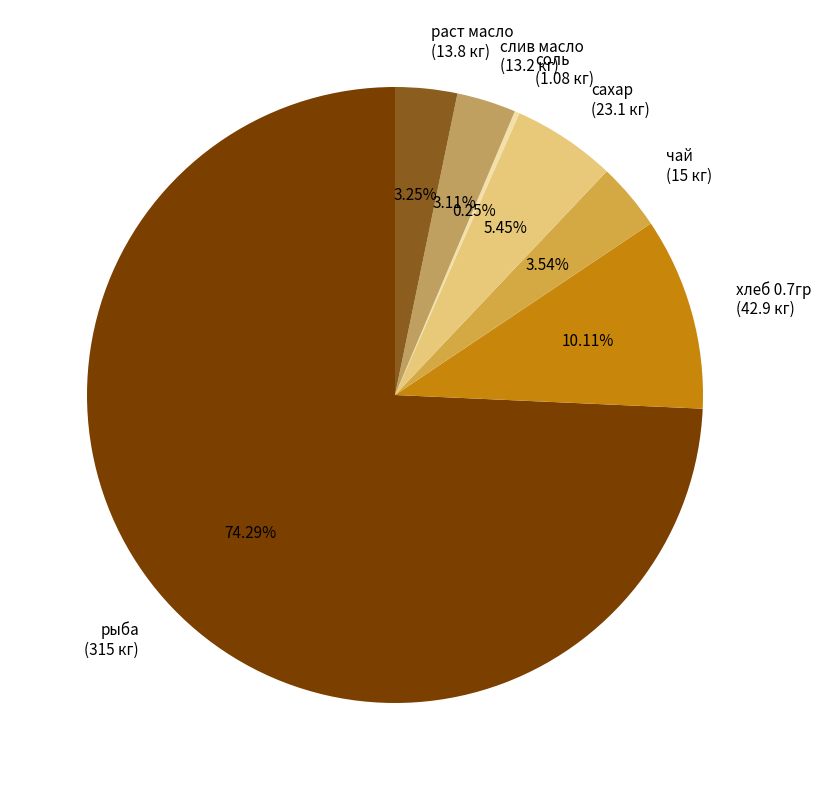

Does рыба (315 кг) account for over 50% of the chart?

Yes